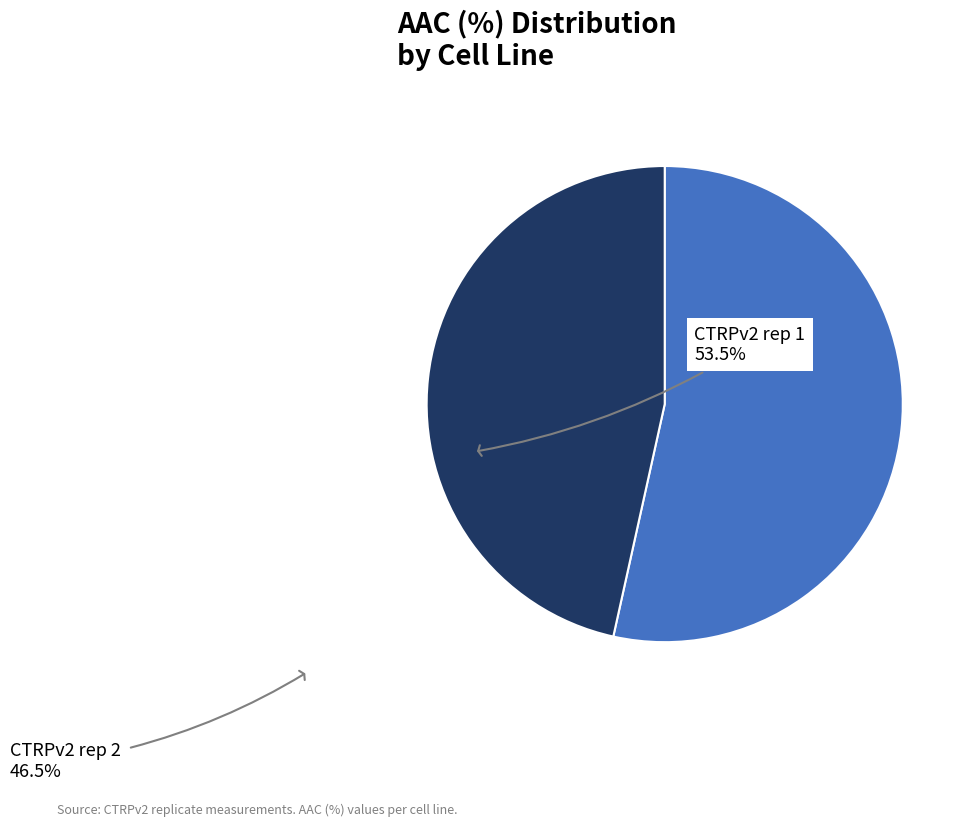

Is there a majority slice in this chart?

Yes